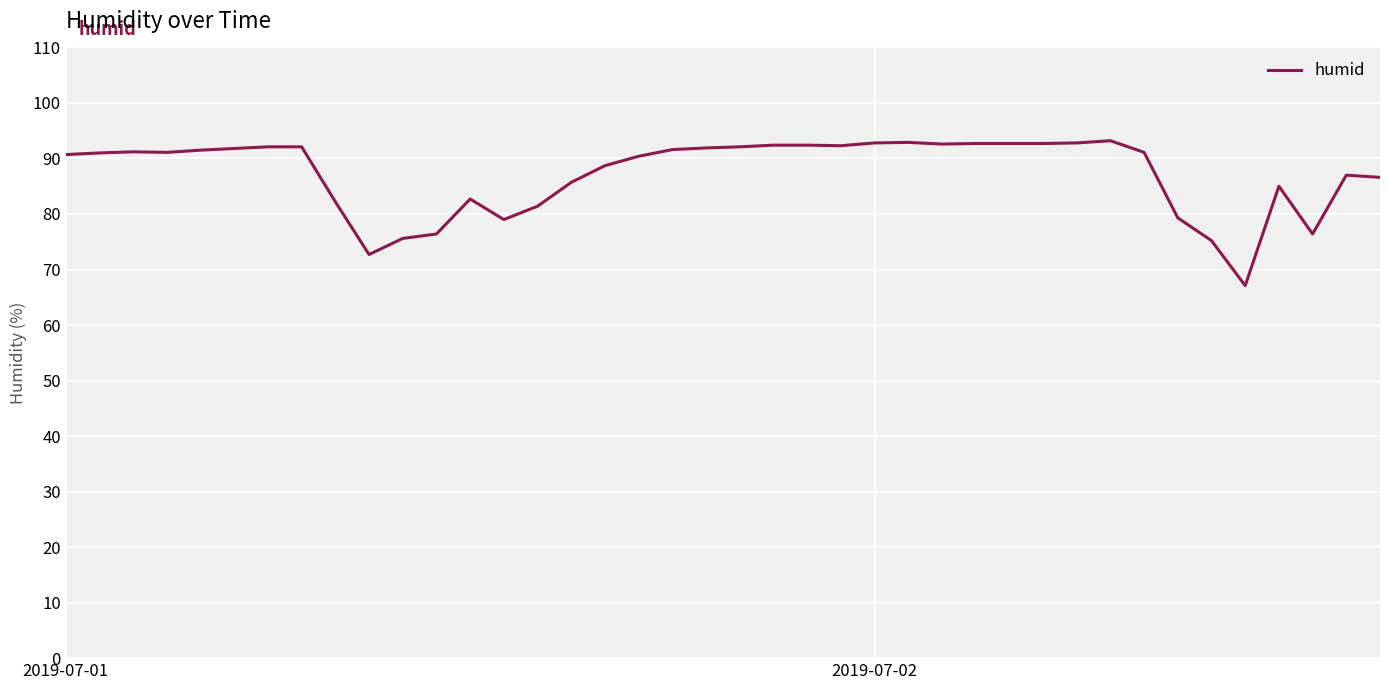

What is the greatest value displayed?

93.2